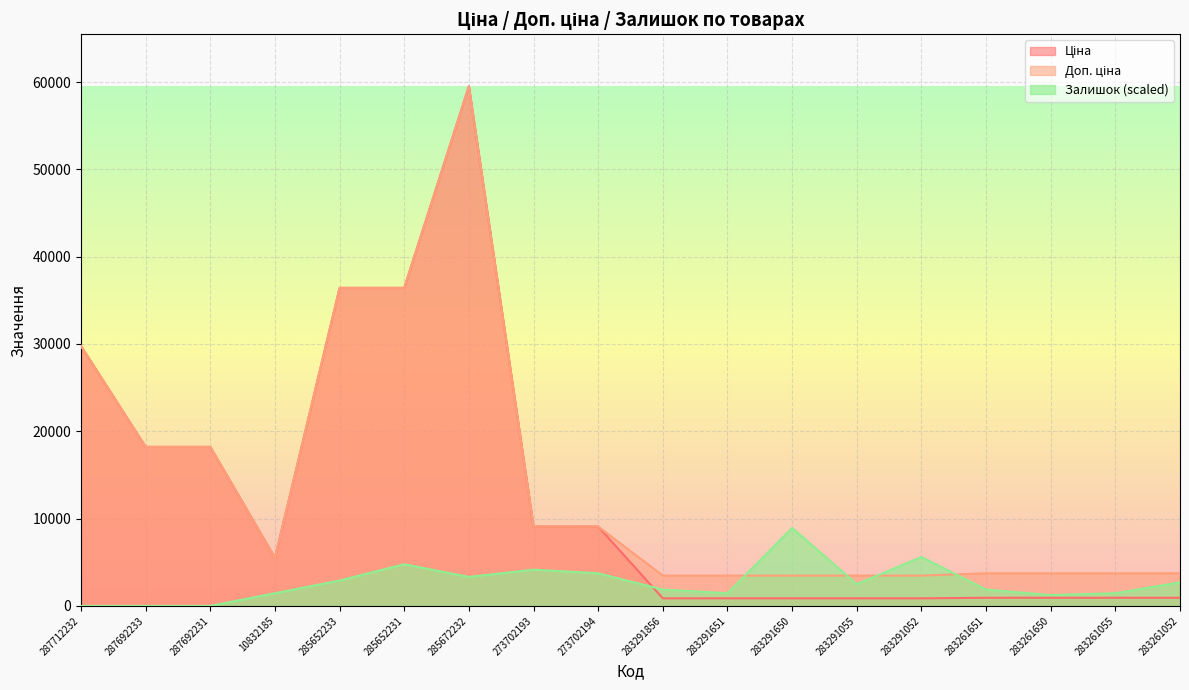

True or false: Ціна and Доп. ціна intersect in this chart.

False